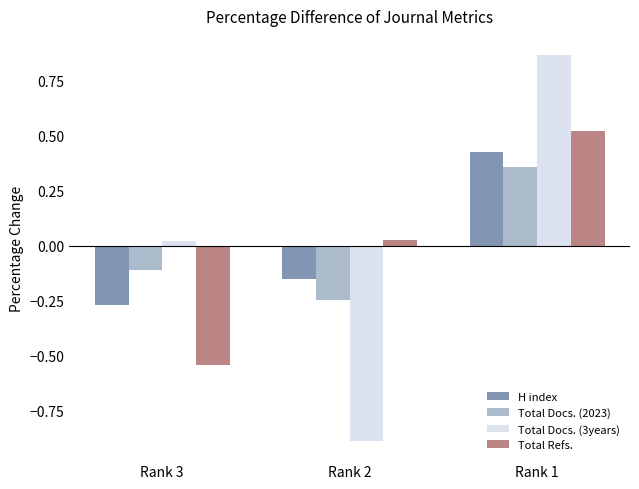

True or false: Total Docs. (2023) has a value of -0.4 at Rank 2.

False